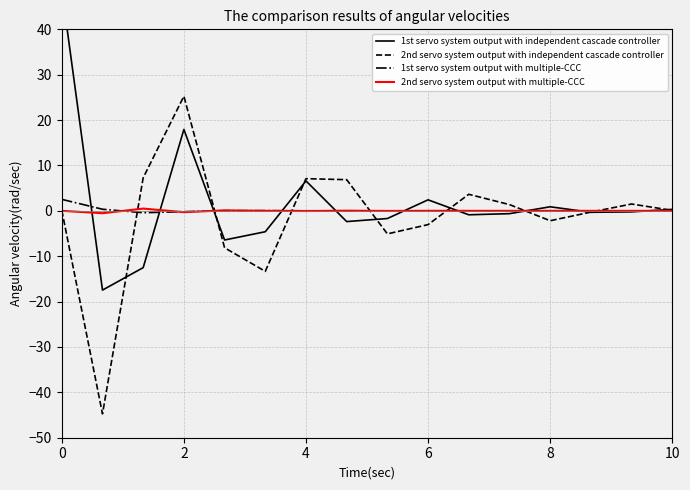

The 2nd servo system output with independent cascade controller series shows 1.4 at 4. True or false?

False